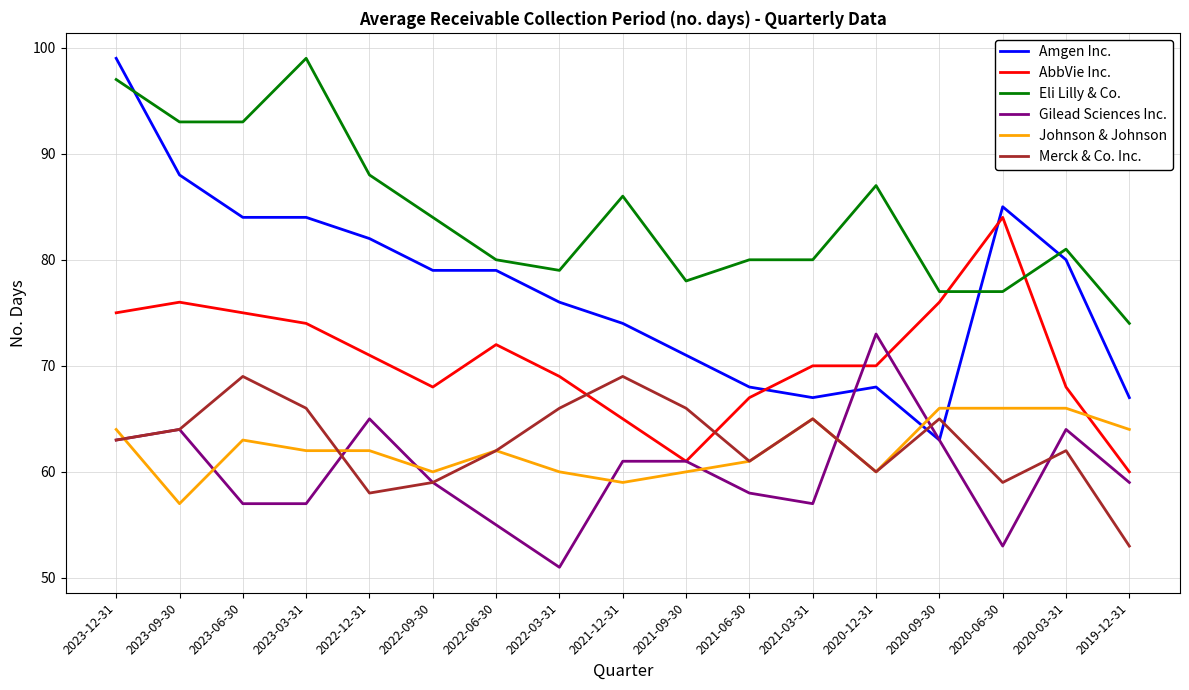

Reading left to right, extract all data points from this chart.

Amgen Inc.: 2023-12-31=99	2023-09-30=88	2023-06-30=84	2023-03-31=84	2022-12-31=82	2022-09-30=79	2022-06-30=79	2022-03-31=76	2021-12-31=74	2021-09-30=71	2021-06-30=68	2021-03-31=67	2020-12-31=68	2020-09-30=63	2020-06-30=85	2020-03-31=80	2019-12-31=67
AbbVie Inc.: 2023-12-31=75	2023-09-30=76	2023-06-30=75	2023-03-31=74	2022-12-31=71	2022-09-30=68	2022-06-30=72	2022-03-31=69	2021-12-31=65	2021-09-30=61	2021-06-30=67	2021-03-31=70	2020-12-31=70	2020-09-30=76	2020-06-30=84	2020-03-31=68	2019-12-31=60
Eli Lilly & Co.: 2023-12-31=97	2023-09-30=93	2023-06-30=93	2023-03-31=99	2022-12-31=88	2022-09-30=84	2022-06-30=80	2022-03-31=79	2021-12-31=86	2021-09-30=78	2021-06-30=80	2021-03-31=80	2020-12-31=87	2020-09-30=77	2020-06-30=77	2020-03-31=81	2019-12-31=74
Gilead Sciences Inc.: 2023-12-31=63	2023-09-30=64	2023-06-30=57	2023-03-31=57	2022-12-31=65	2022-09-30=59	2022-06-30=55	2022-03-31=51	2021-12-31=61	2021-09-30=61	2021-06-30=58	2021-03-31=57	2020-12-31=73	2020-09-30=63	2020-06-30=53	2020-03-31=64	2019-12-31=59
Johnson & Johnson: 2023-12-31=64	2023-09-30=57	2023-06-30=63	2023-03-31=62	2022-12-31=62	2022-09-30=60	2022-06-30=62	2022-03-31=60	2021-12-31=59	2021-09-30=60	2021-06-30=61	2021-03-31=65	2020-12-31=60	2020-09-30=66	2020-06-30=66	2020-03-31=66	2019-12-31=64
Merck & Co. Inc.: 2023-12-31=63	2023-09-30=64	2023-06-30=69	2023-03-31=66	2022-12-31=58	2022-09-30=59	2022-06-30=62	2022-03-31=66	2021-12-31=69	2021-09-30=66	2021-06-30=61	2021-03-31=65	2020-12-31=60	2020-09-30=65	2020-06-30=59	2020-03-31=62	2019-12-31=53